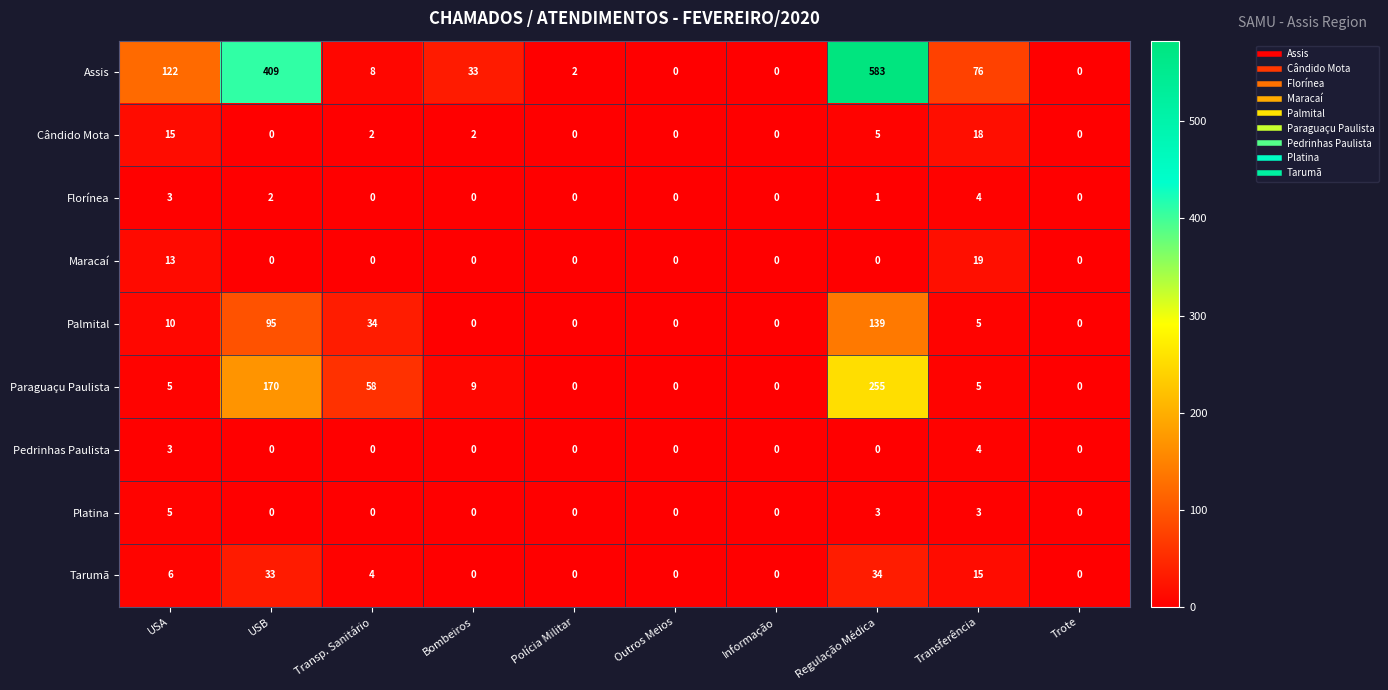

What is the difference between the maximum and minimum values in the Florínea series?

4